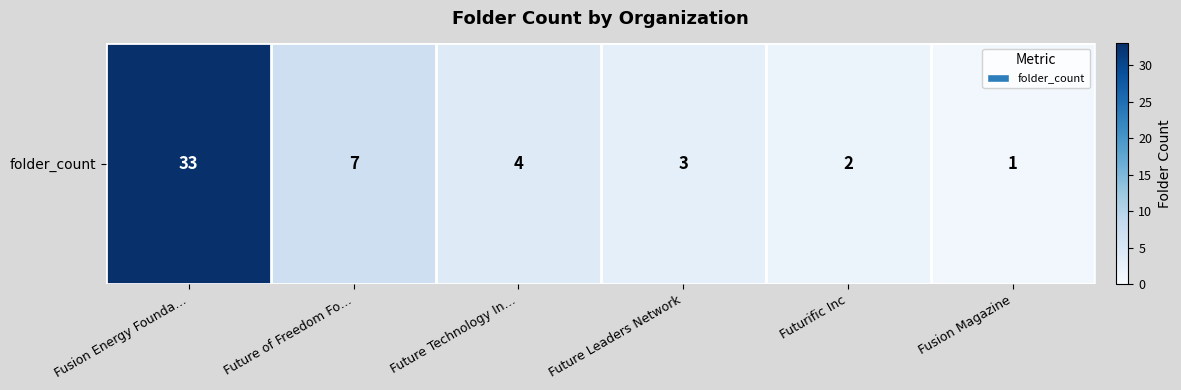

What is the change in value from Fusion Energy Founda… to Future Leaders Network?

-30